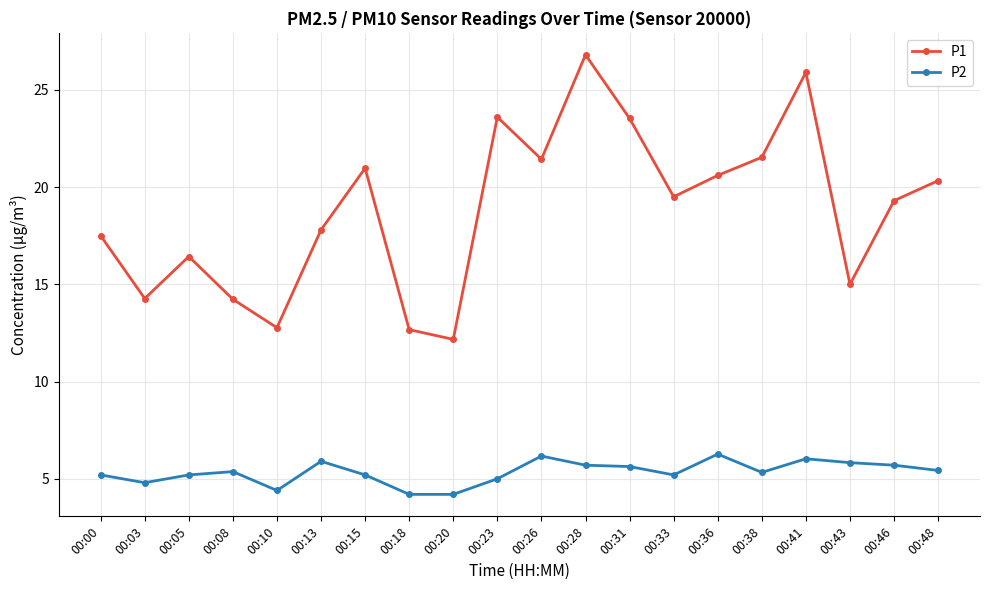

What is the value of the P1 point at the 20th from the left?

20.3